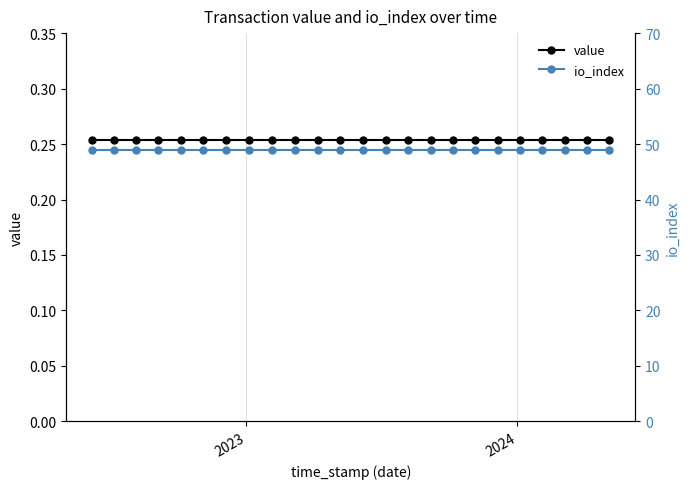

At which label does io_index reach its peak?

2023